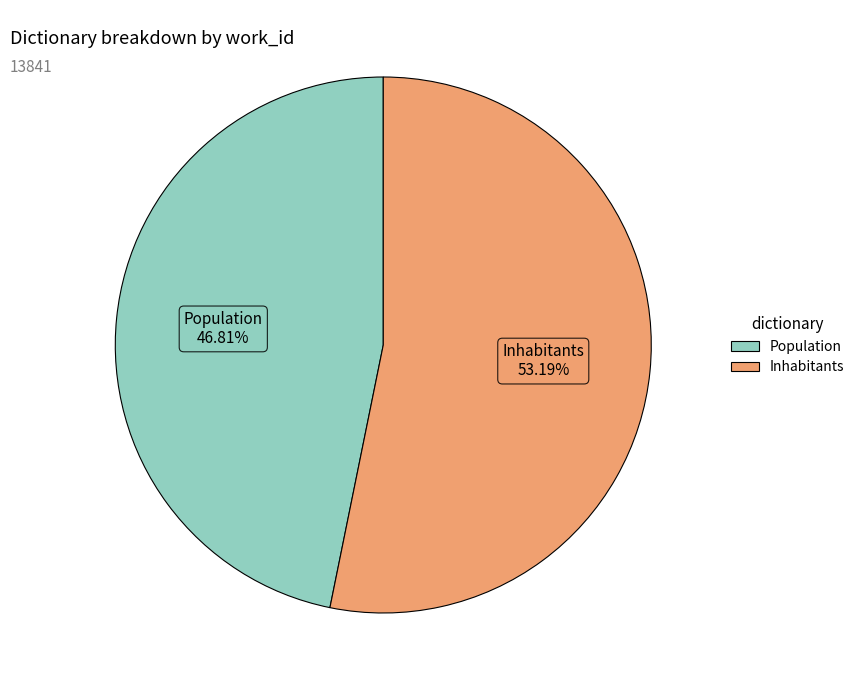

Does any single category account for the majority?

Yes